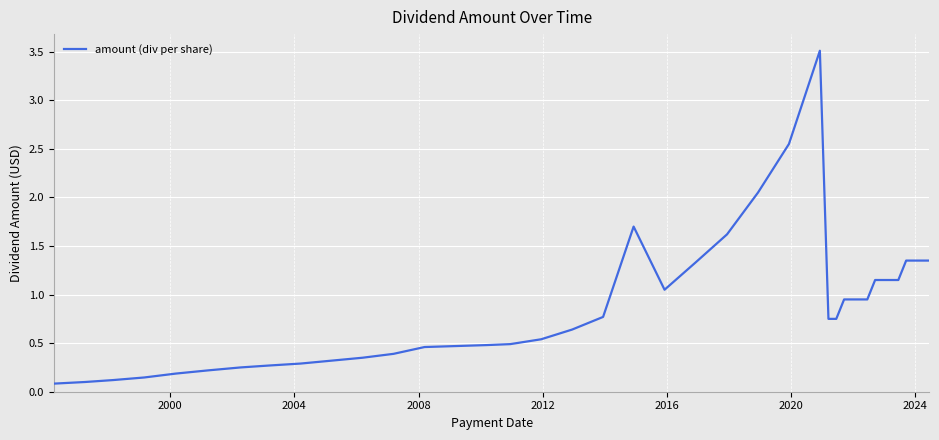

What is the maximum value shown in the chart?

3.5